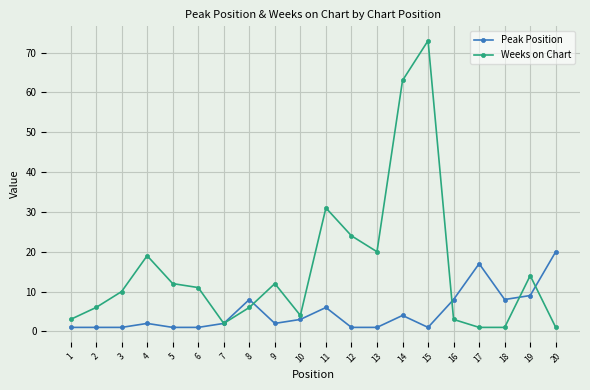

Reading left to right, transcribe all the data shown in this chart.

Peak Position: 1=1	2=1	3=1	4=2	5=1	6=1	7=2	8=8	9=2	10=3	11=6	12=1	13=1	14=4	15=1	16=8	17=17	18=8	19=9	20=20
Weeks on Chart: 1=3	2=6	3=10	4=19	5=12	6=11	7=2	8=6	9=12	10=4	11=31	12=24	13=20	14=63	15=73	16=3	17=1	18=1	19=14	20=1